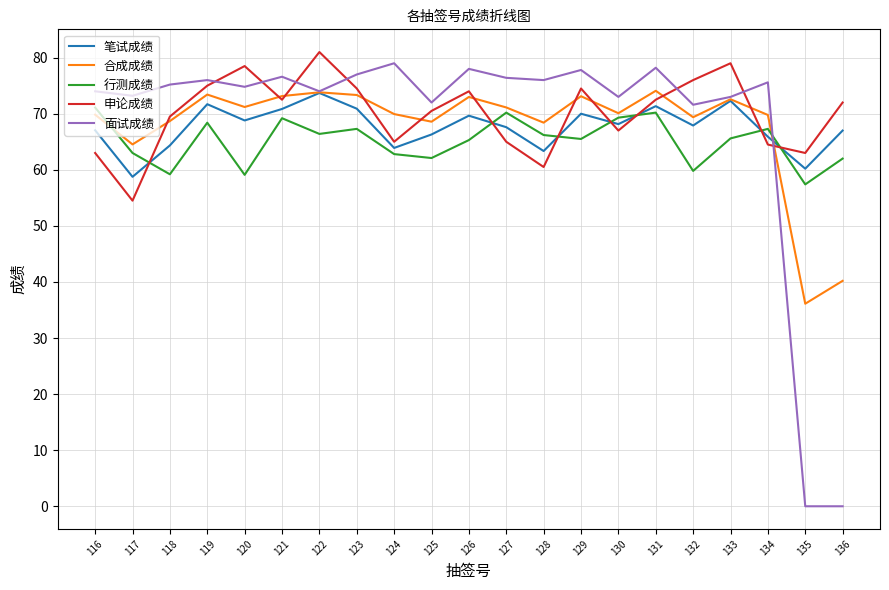

What value does the 笔试成绩 series have at 135?

60.2